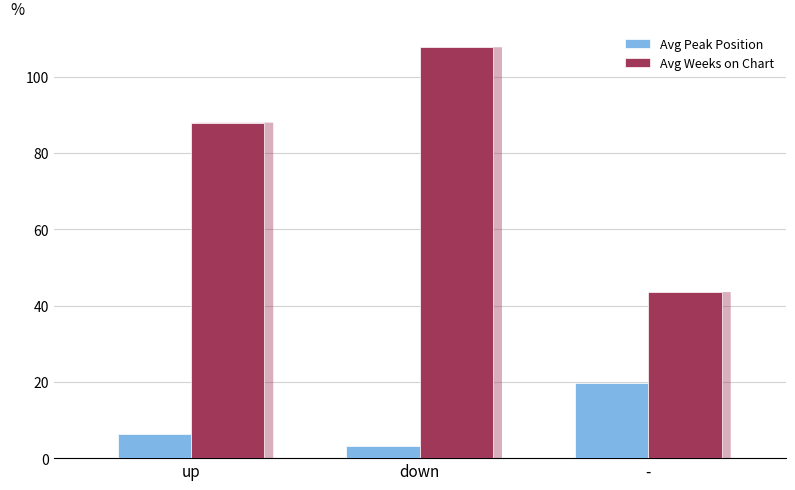

At how many categories does at least one series exceed 59?

2